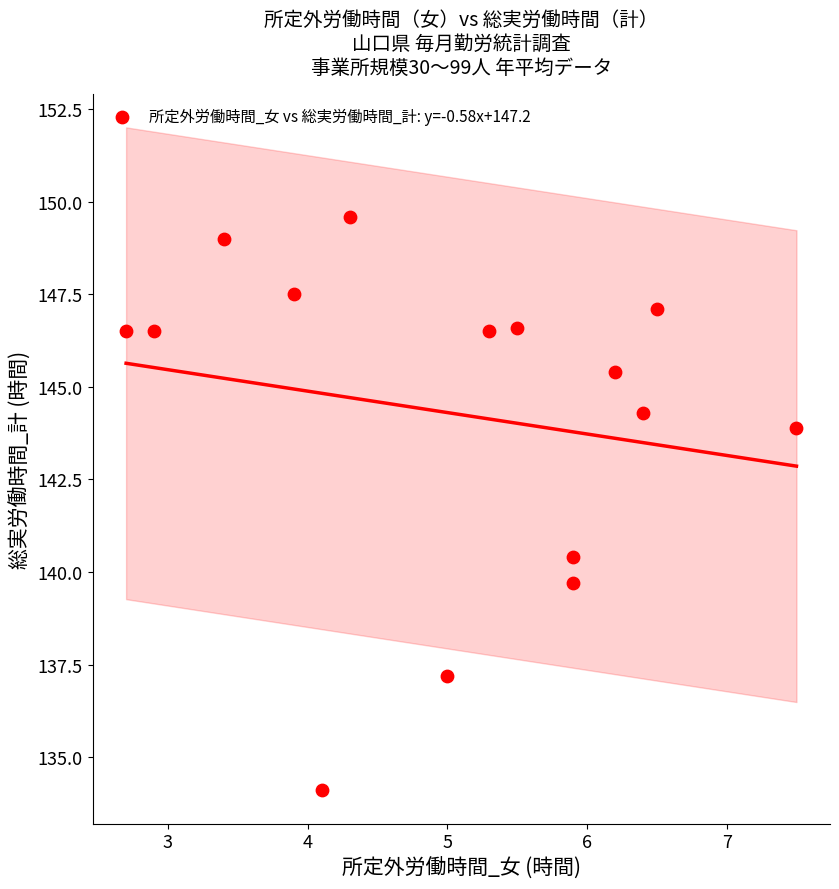

What Y value in the scatter plot is closest to 141?

140.4